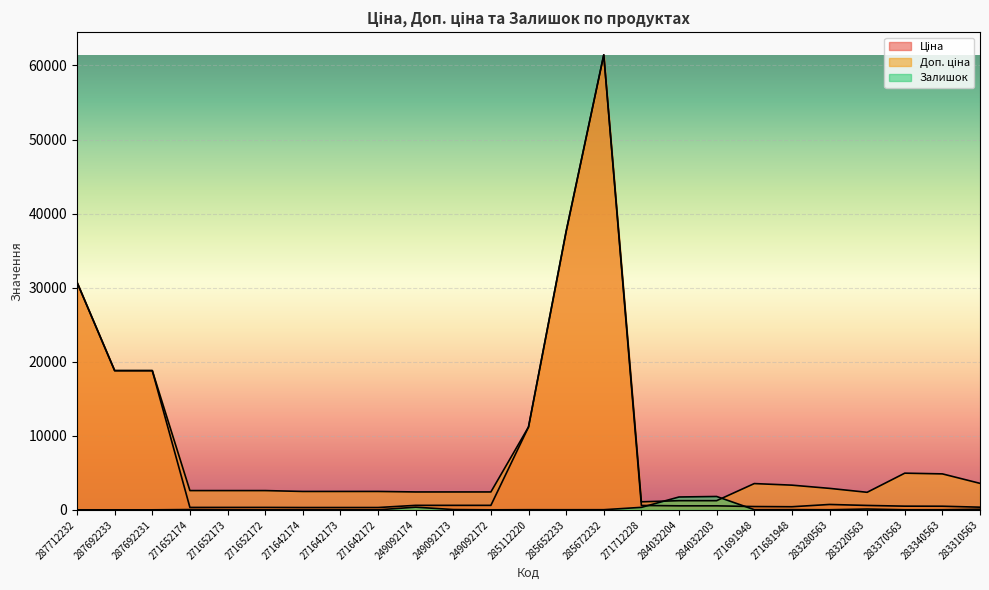

List the series in order of their peak value, highest first.

Ціна, Доп. ціна, Залишок